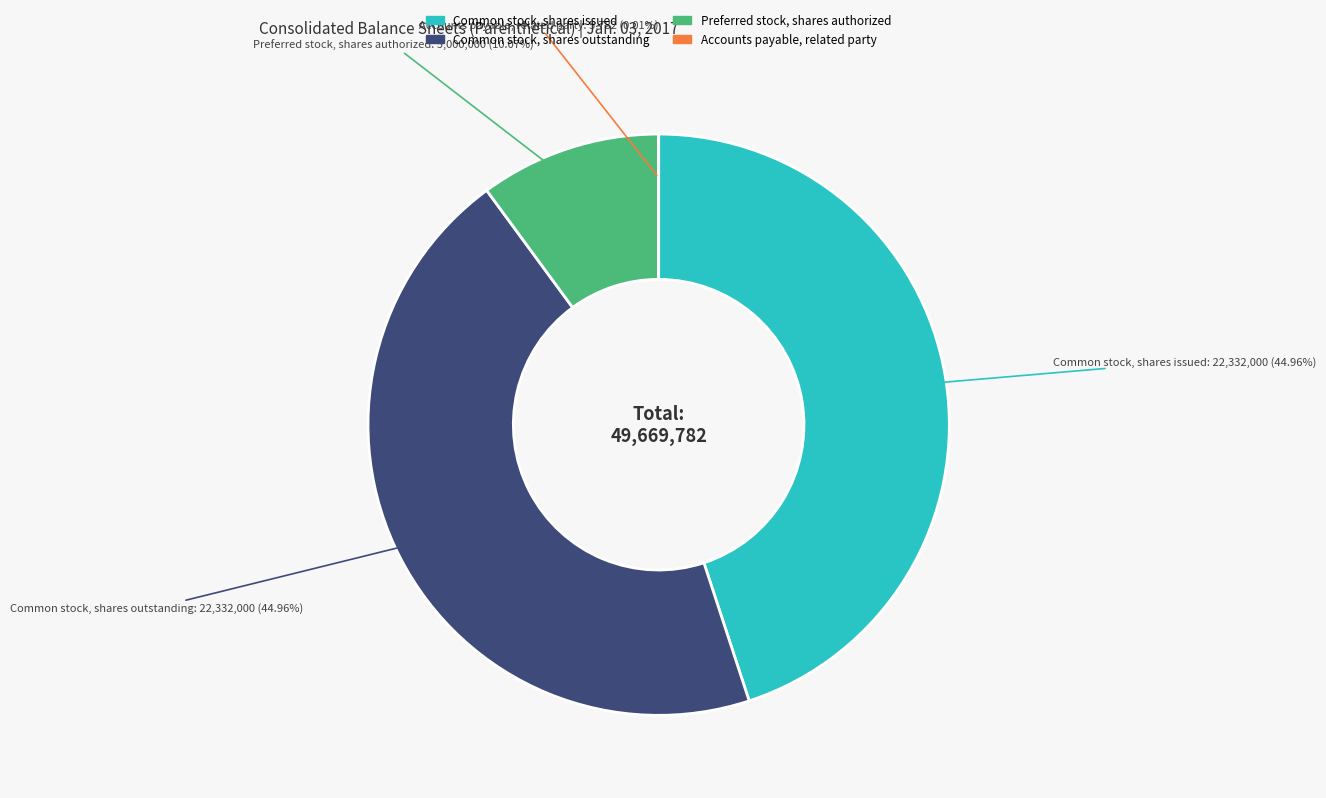

Is there a majority slice in this chart?

No